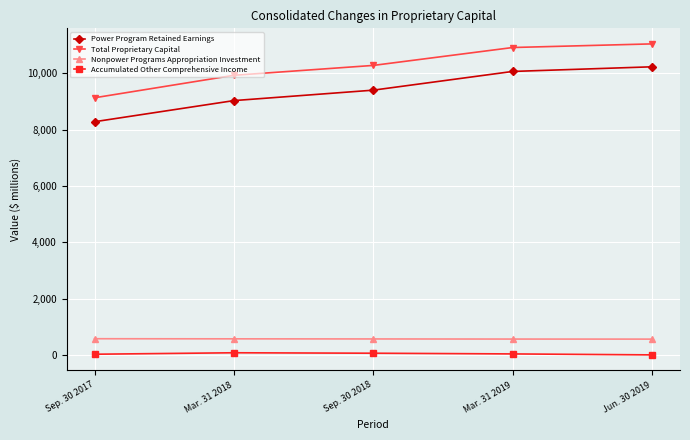

Which series has the widest spread of values?

Power Program Retained Earnings